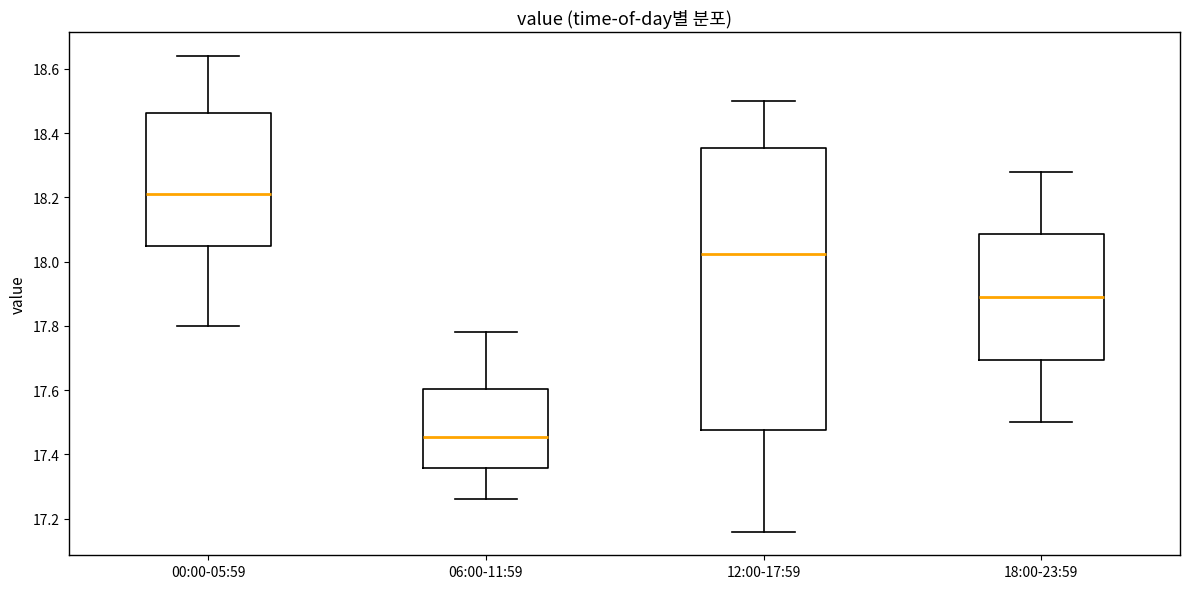

Reading left to right, transcribe this box plot: for each box, give where its median line is, the range the box spans, and where its two whiskers end, as read against the y-axis. The values are not printed on the chart, so give them approximately, as read against the axis.

00:00-05:59: median 18.22, box 18.06 to 18.46, whiskers 17.80 to 18.64
06:00-11:59: median 17.46, box 17.36 to 17.60, whiskers 17.26 to 17.78
12:00-17:59: median 18.02, box 17.48 to 18.36, whiskers 17.16 to 18.50
18:00-23:59: median 17.90, box 17.70 to 18.08, whiskers 17.50 to 18.28